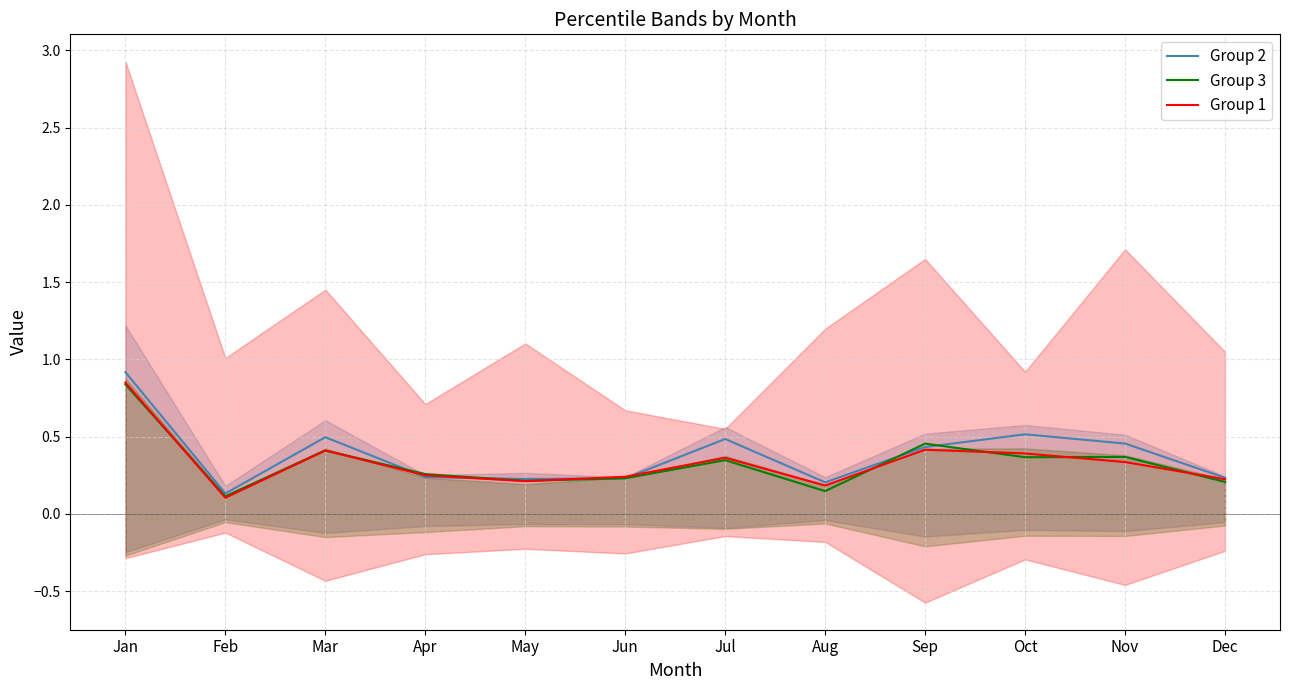

Where do Group 2 and Group 1 first cross each other?

Mar and Apr